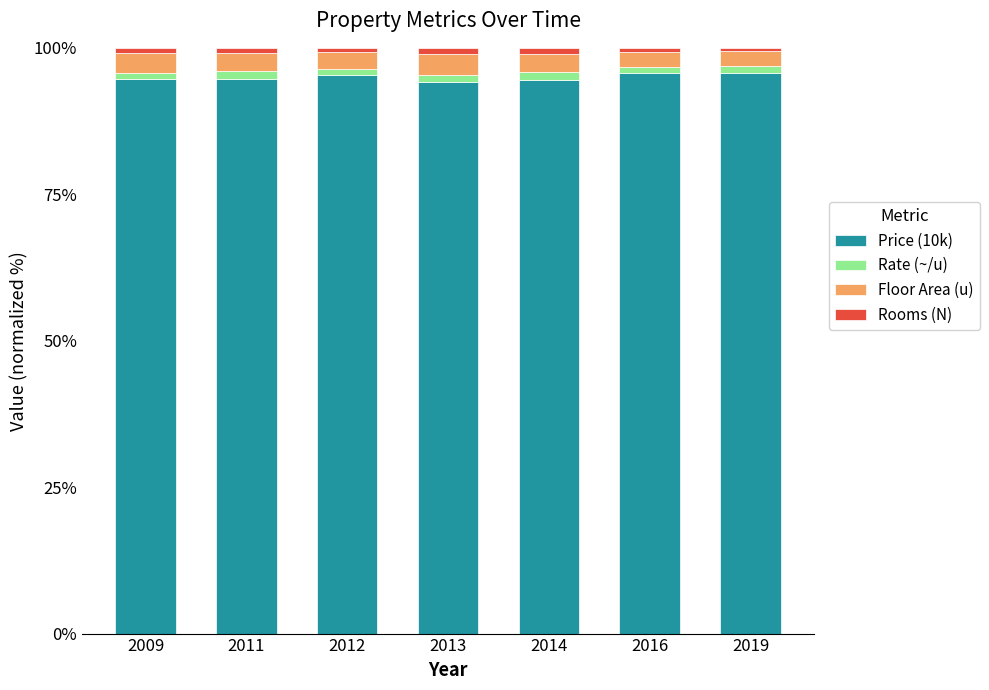

What is the lowest value of the Price (10k) series?

94.1